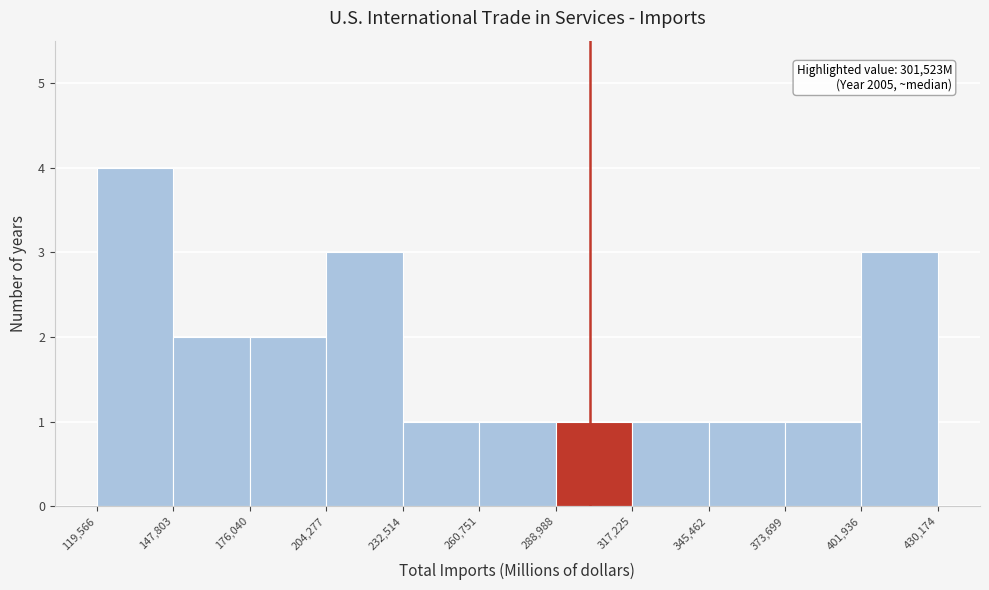

Over which range of the x-axis is the bar tallest?

119,566 to 147,803